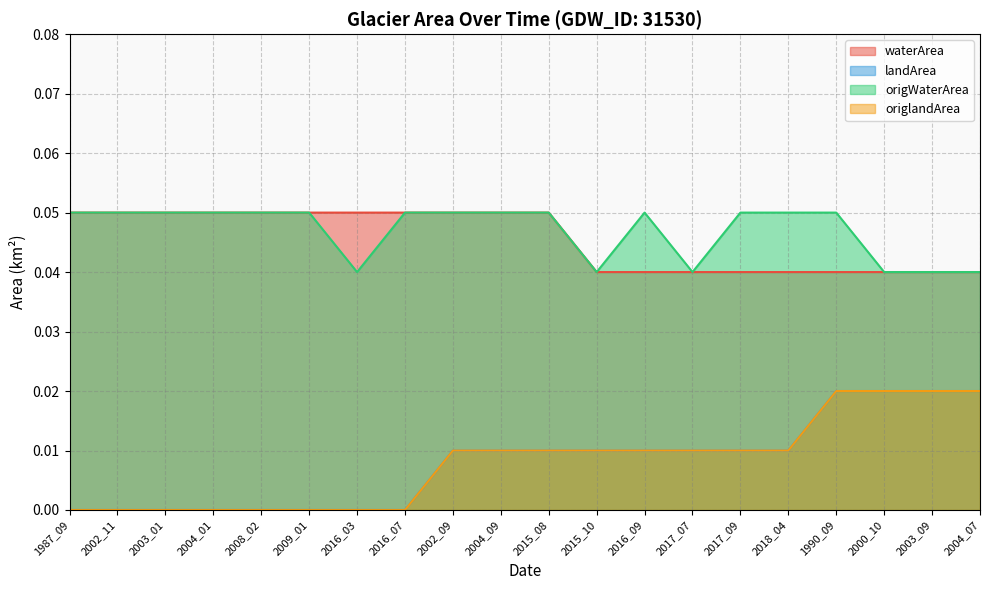

Which series has the largest total across all categories?

origWaterArea